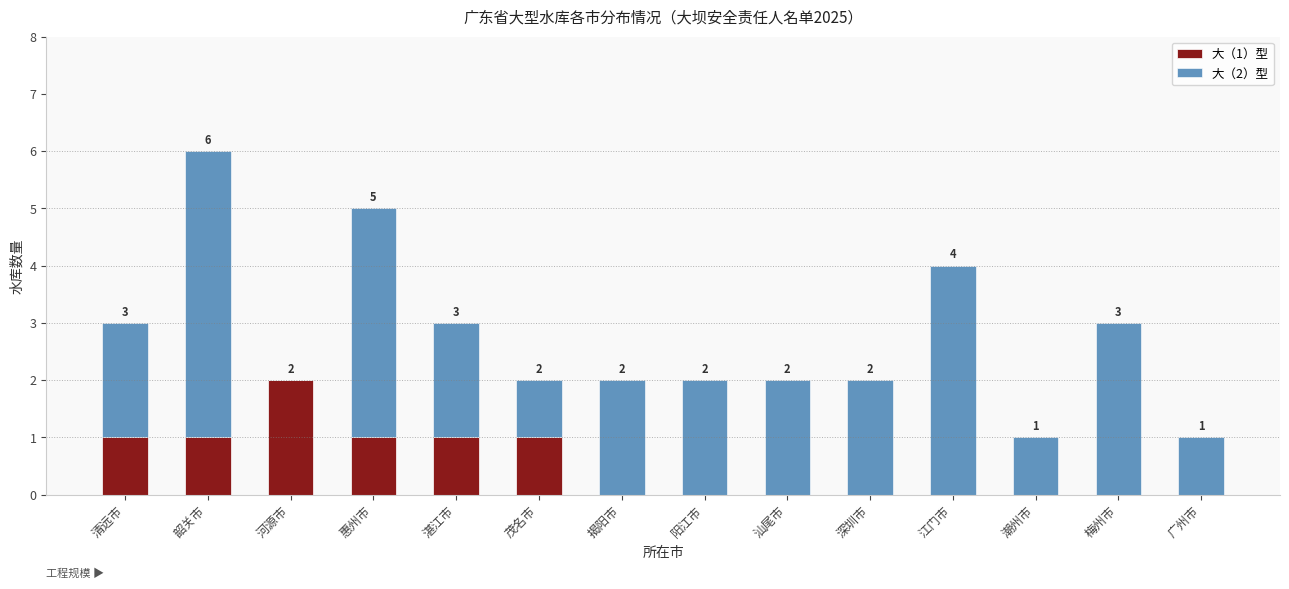

At which category is the sum across all series the highest?

韶关市